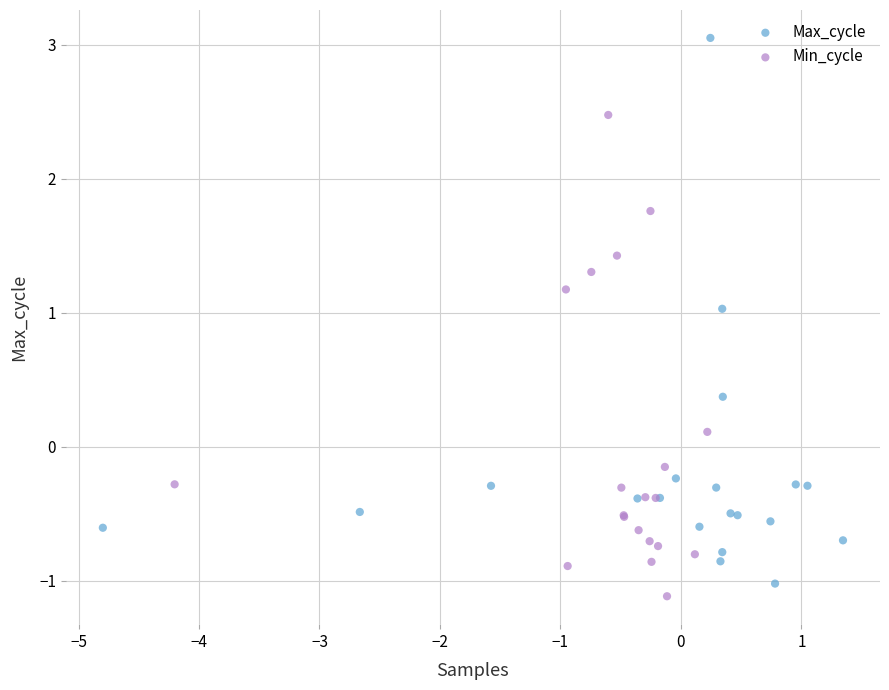

Which series reaches the maximum Y coordinate?

Max_cycle